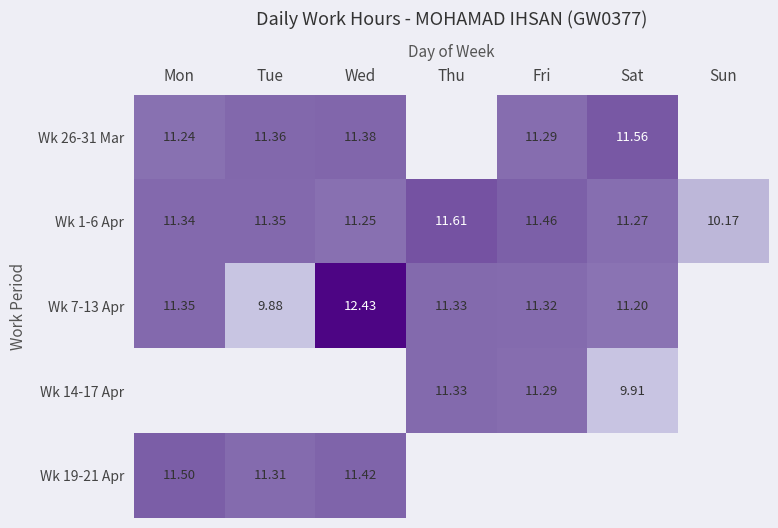

Where is Wk 1-6 Apr nearest to the value 10?

Sun